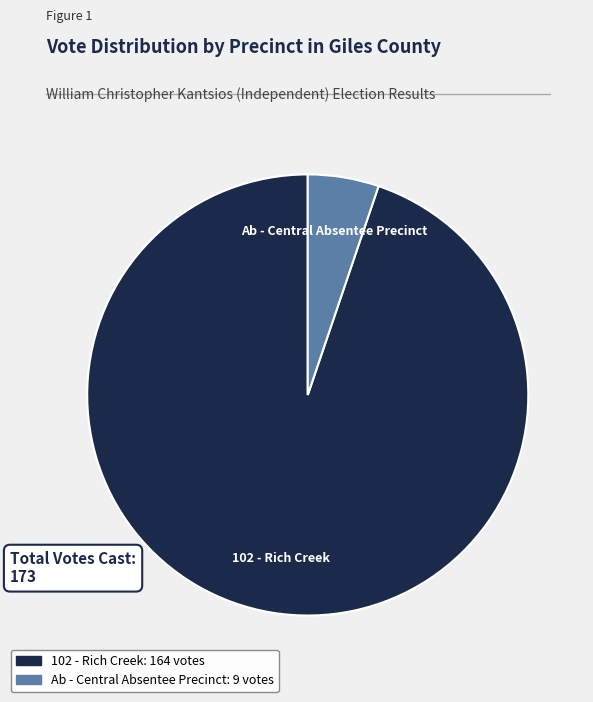

Is there any slice that represents more than half of the pie?

Yes